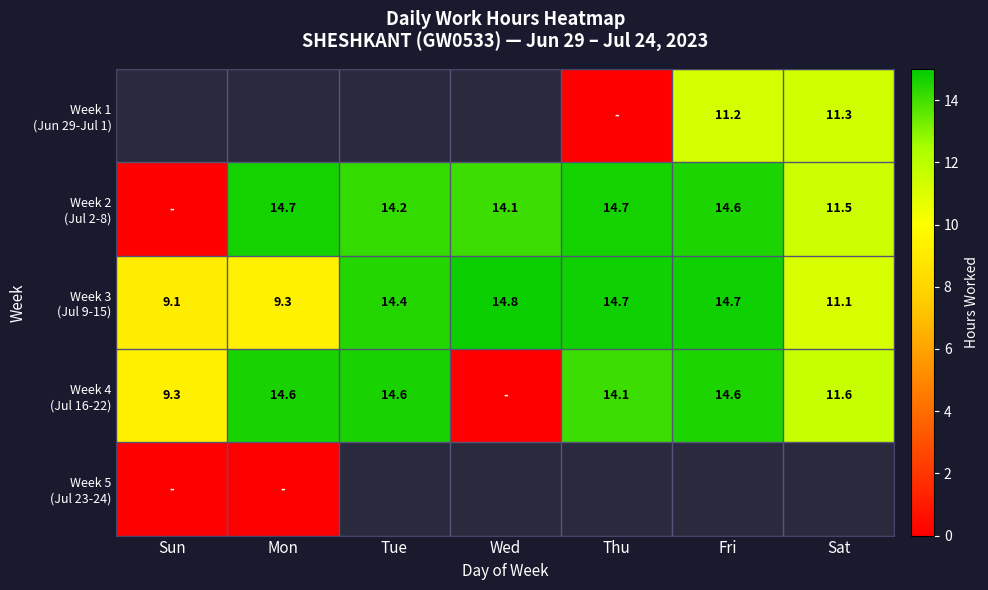

At which label does Week 2 (Jul 2-8) first exceed 14?

Mon